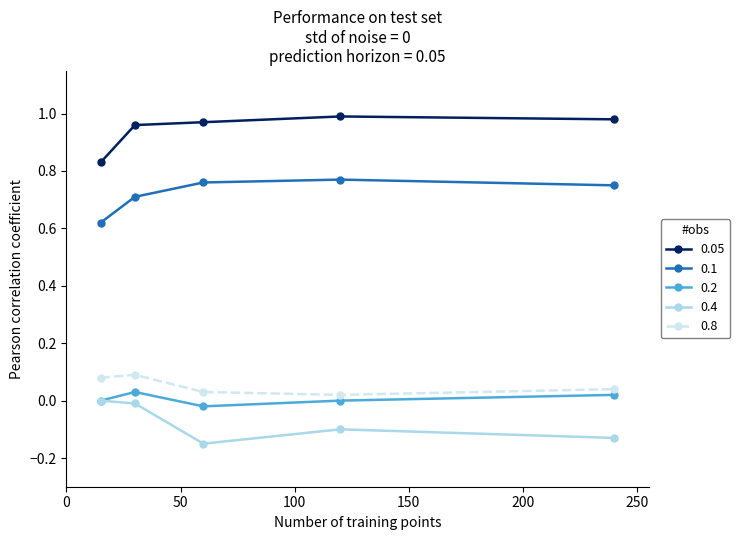

True or false: 0.1 has more than 2 interior local peaks.

False